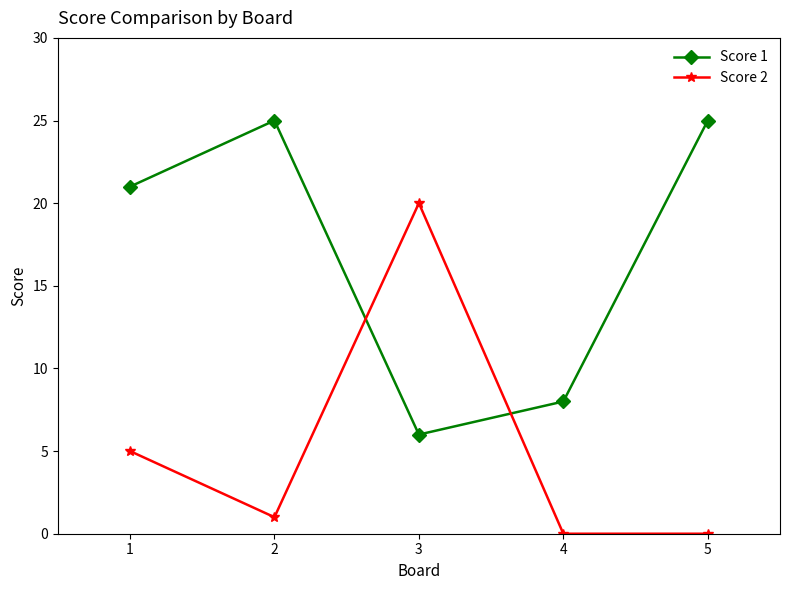

Between 4 and 5, which series saw the biggest shift?

Score 1